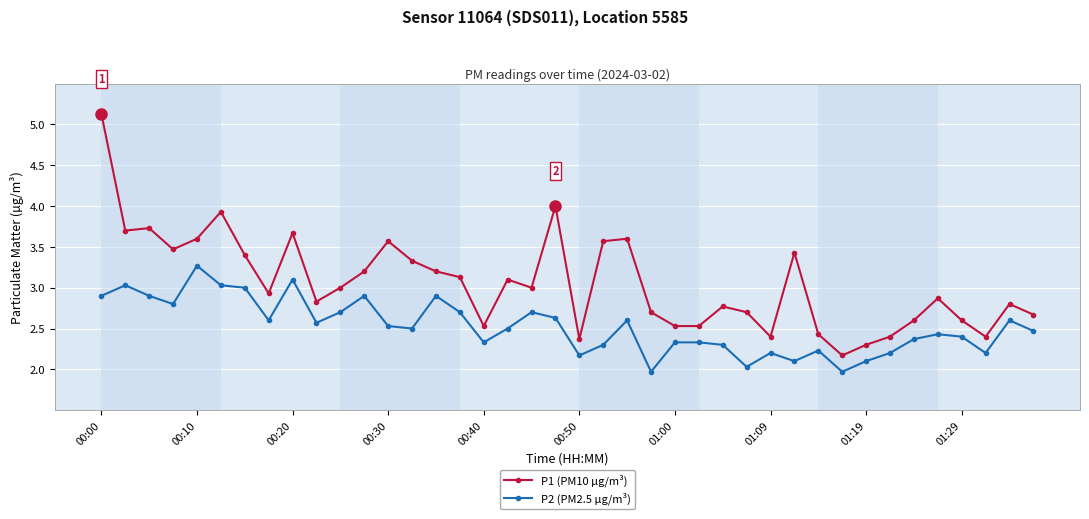

Rank the series by their maximum value, from lowest to highest.

P2 (PM2.5 µg/m³), P1 (PM10 µg/m³)